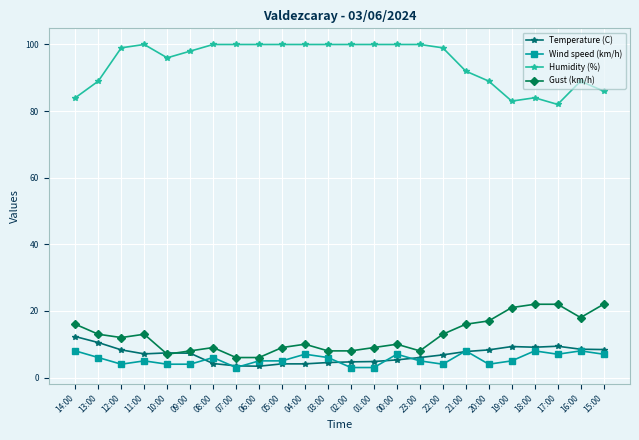

What is the label of the 11th point from the left?

04:00